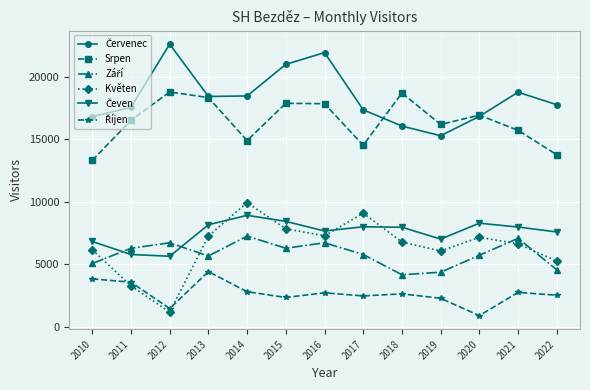

Where is the first local maximum for Květen?

2014